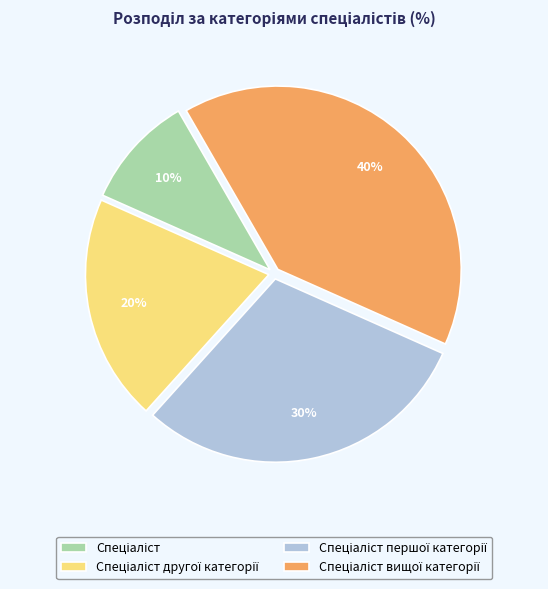

Is there any slice that represents more than half of the pie?

No